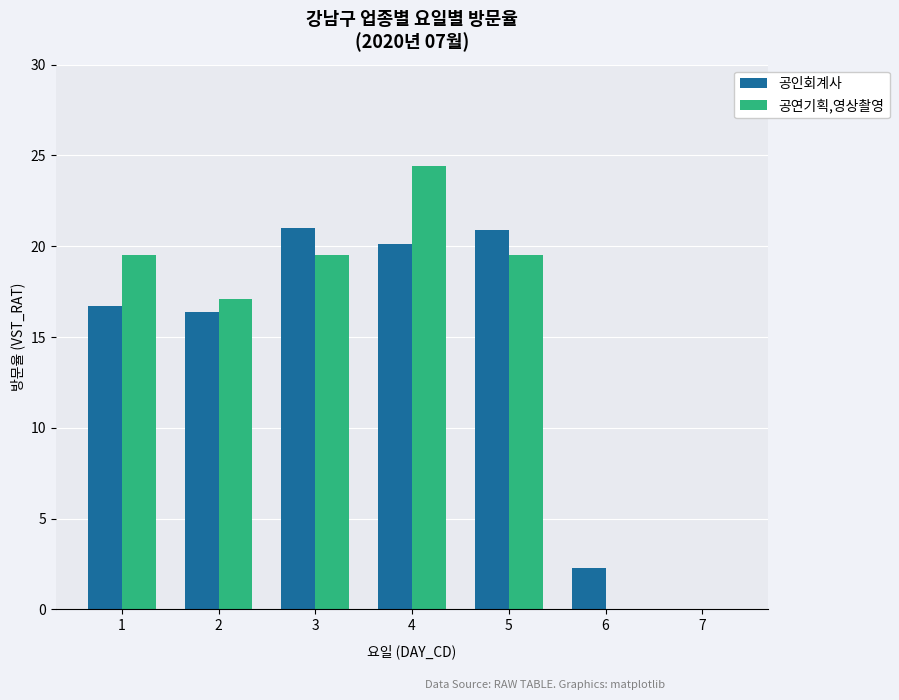

What is the sum of all 공연기획,영상촬영 values?

100.0